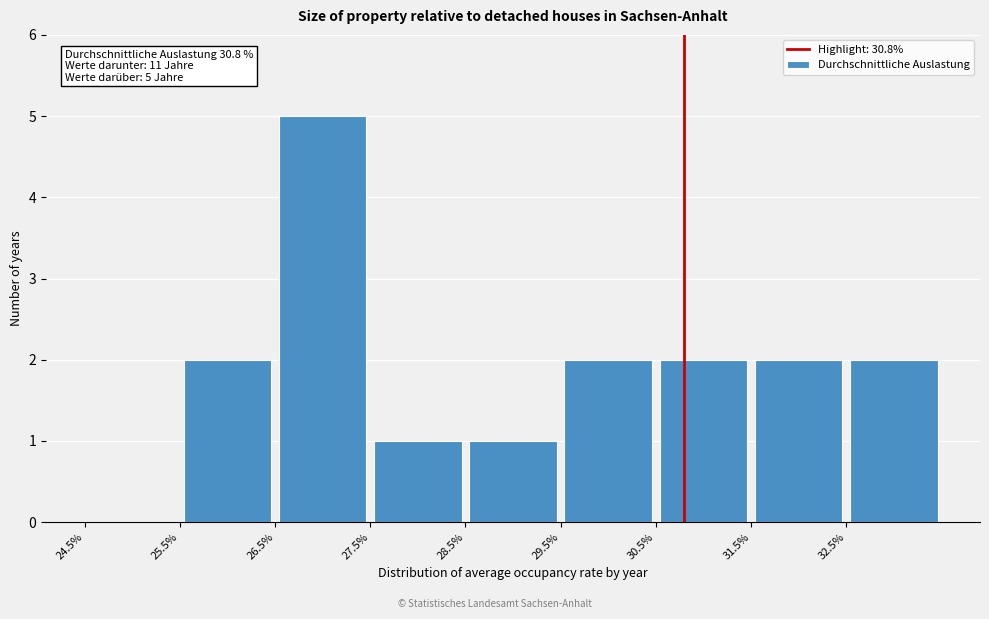

Which range on the x-axis has the tallest bar?

26.5 to 27.5